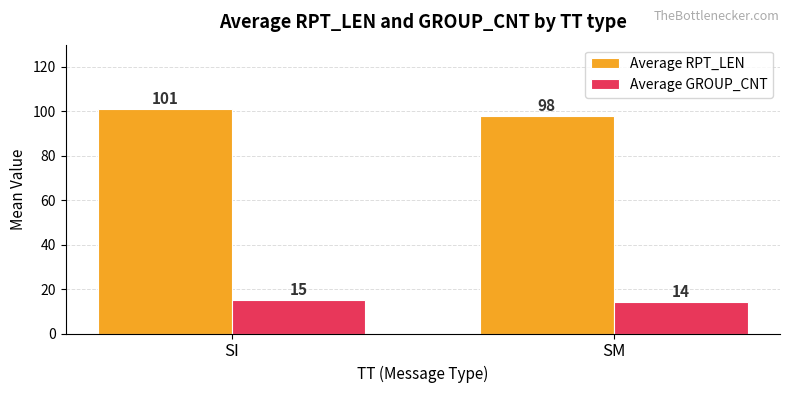

Is it true that Average RPT_LEN equals 28 at SM?

False